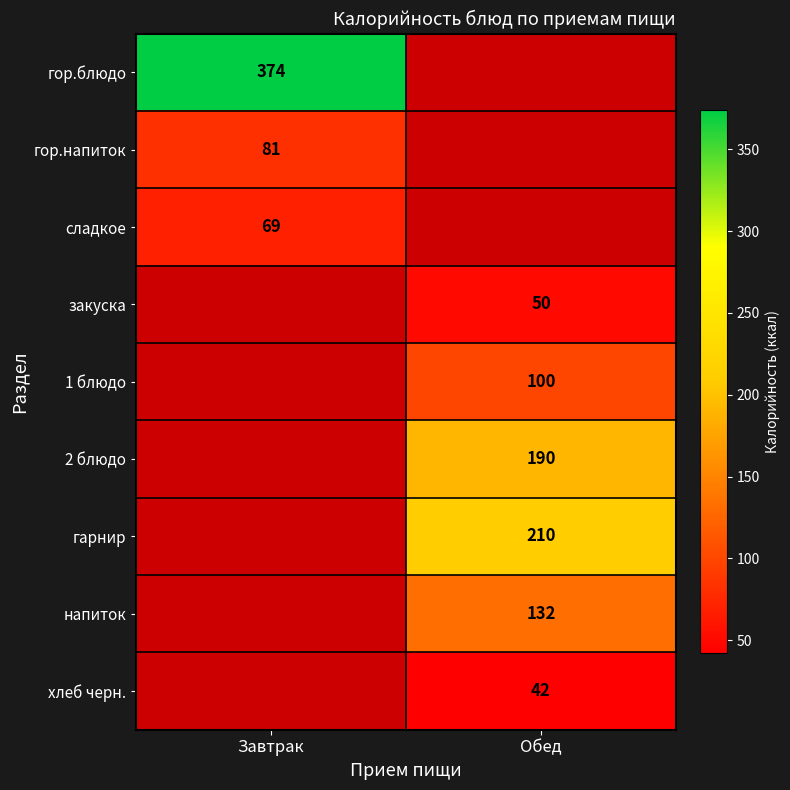

At how many categories does at least one series exceed 299?

1